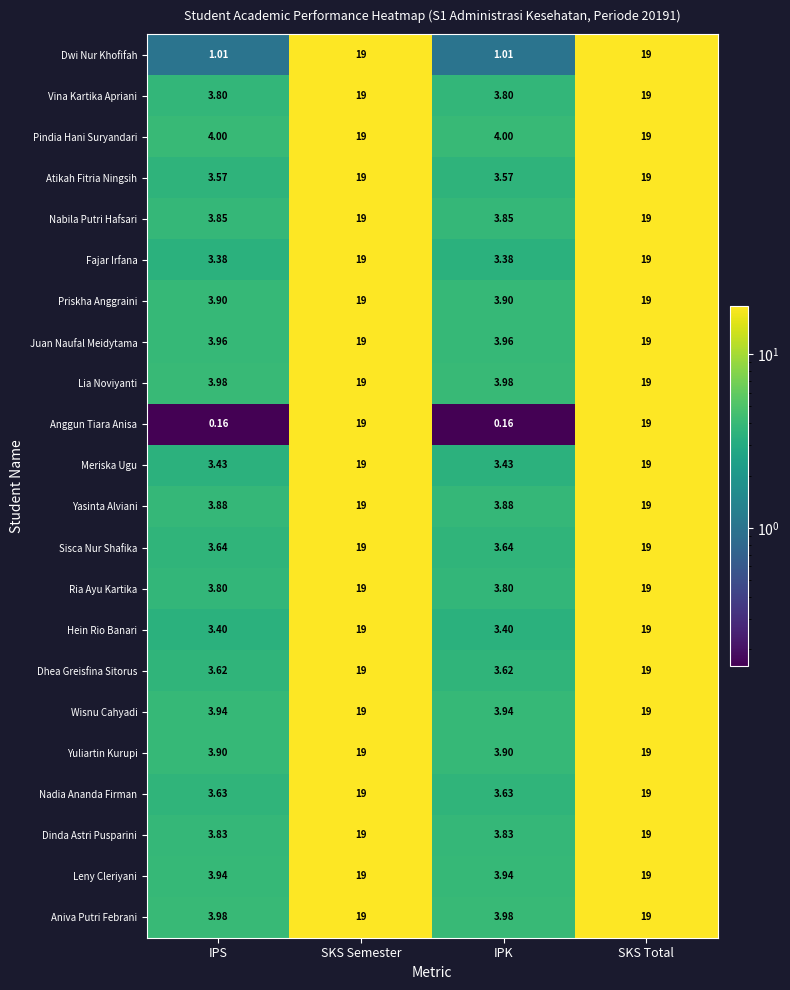

Is the value of Leny Cleriyani at IPK greater than the value of Dinda Astri Pusparini at IPS?

Yes